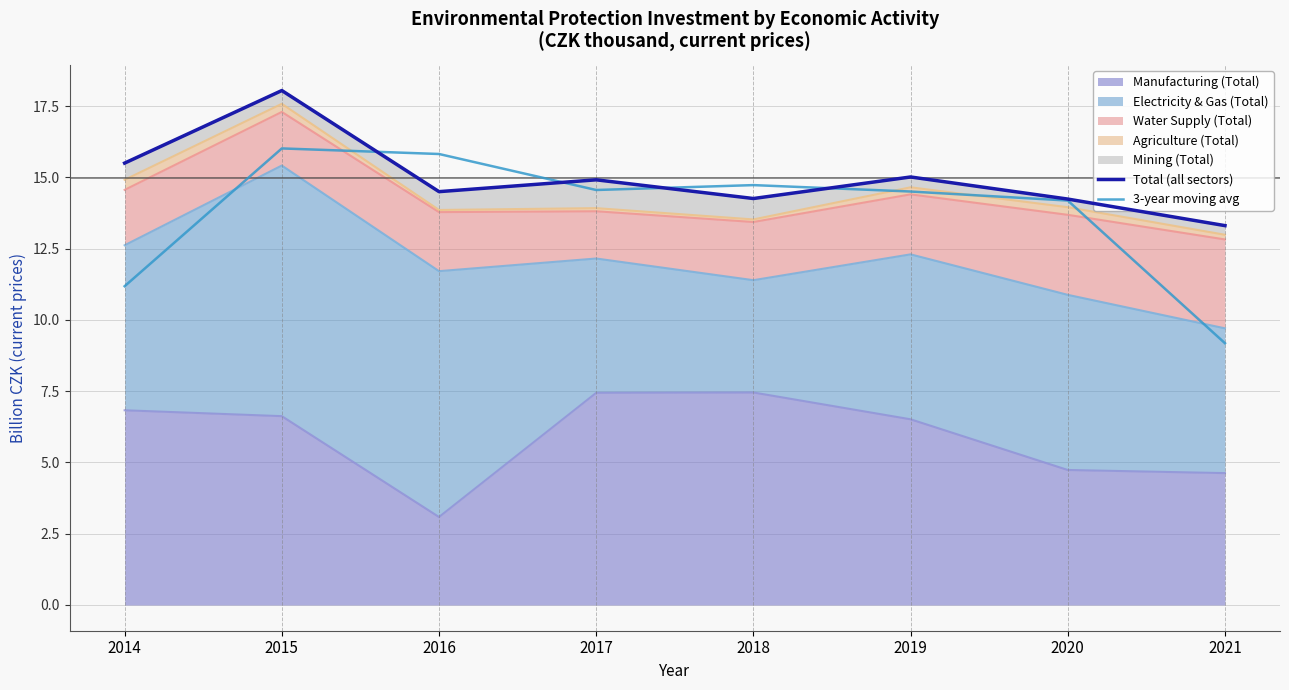

Which series has the widest spread of values?

3-year moving avg